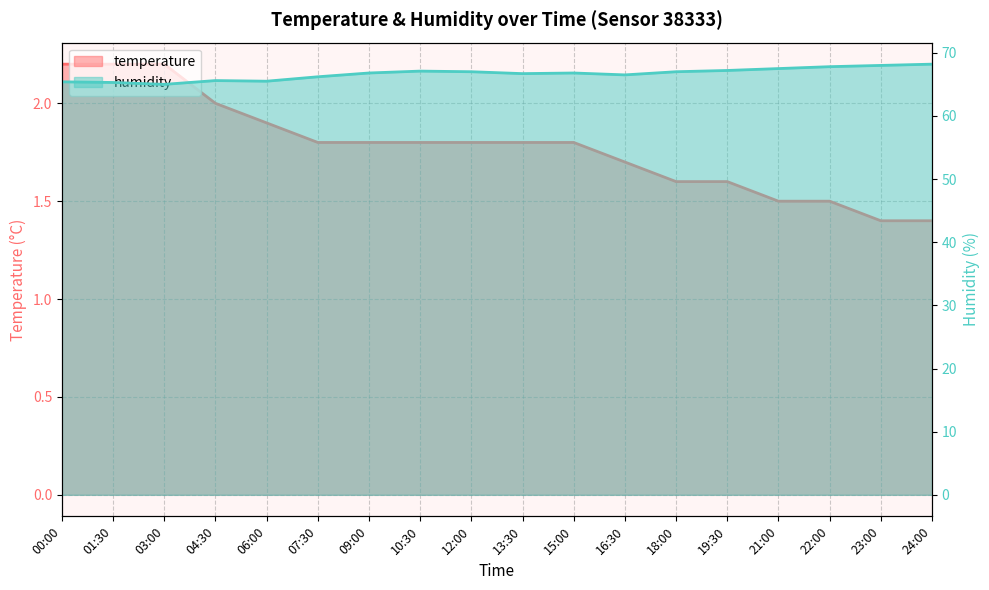

Does the chart have visible grid lines?

Yes